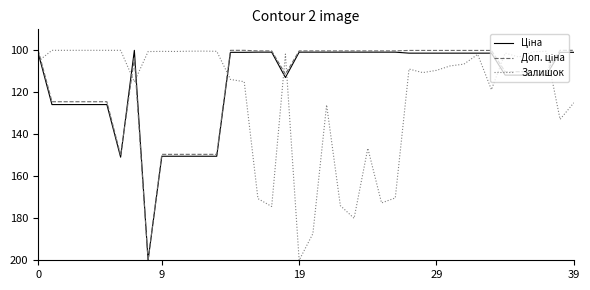

What is the minimum value shown in the chart?

100.0